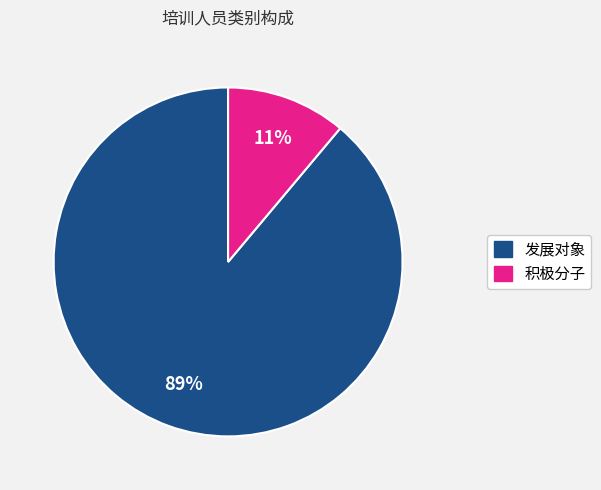

To the nearest percent, what is the combined percentage of 积极分子 and 发展对象?

100%